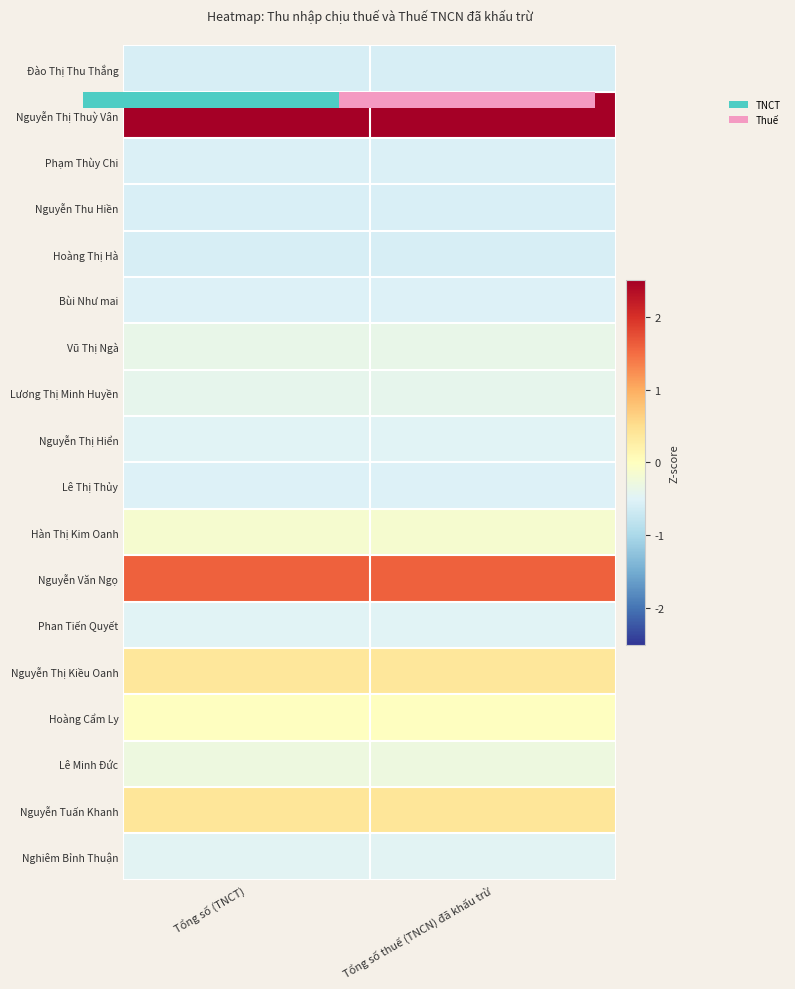

At how many categories does at least one series exceed 2?

2